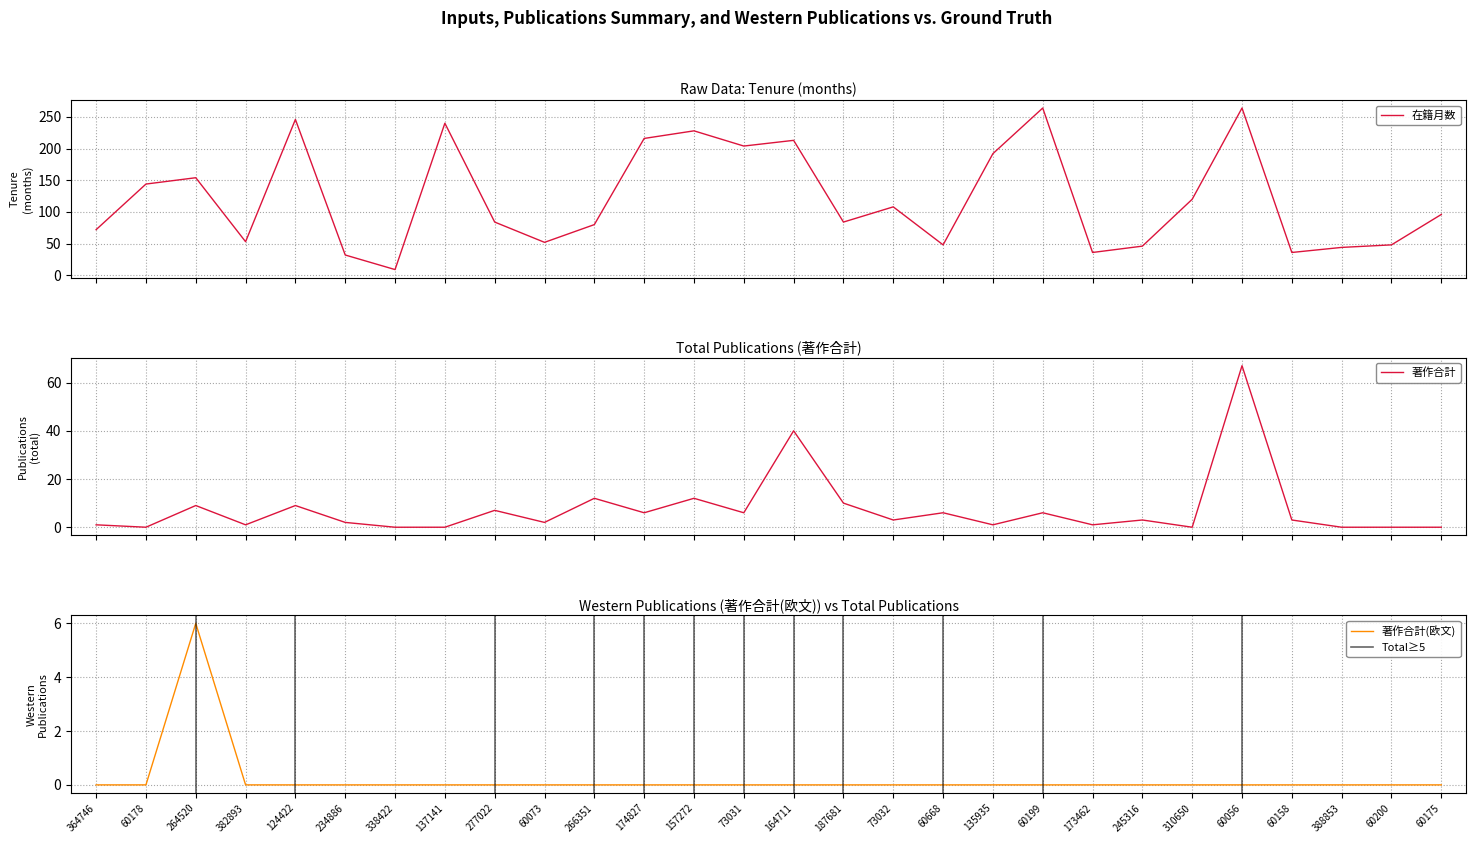

How many distinct data groups are displayed?

3